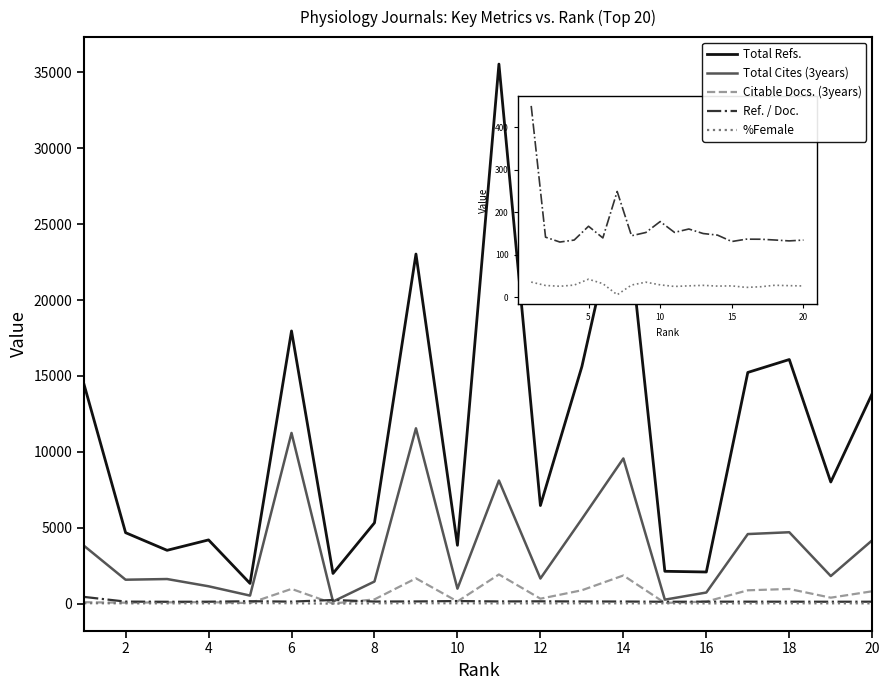

True or false: Total Refs. and Ref. / Doc. intersect in this chart.

False